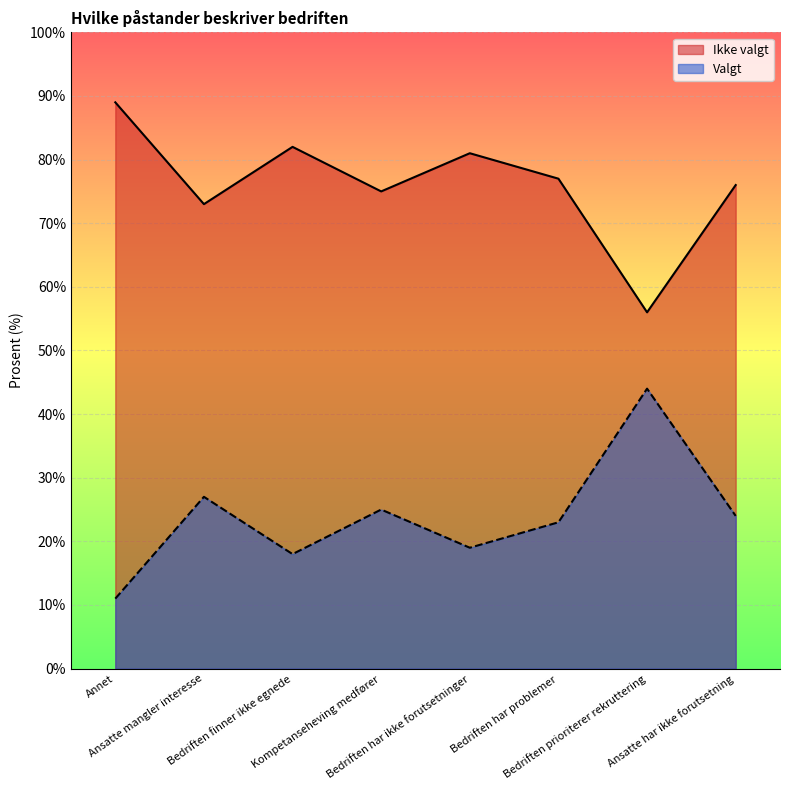

Which series changed the most between Kompetanseheving medfører and Bedriften har ikke forutsetninger?

Ikke valgt